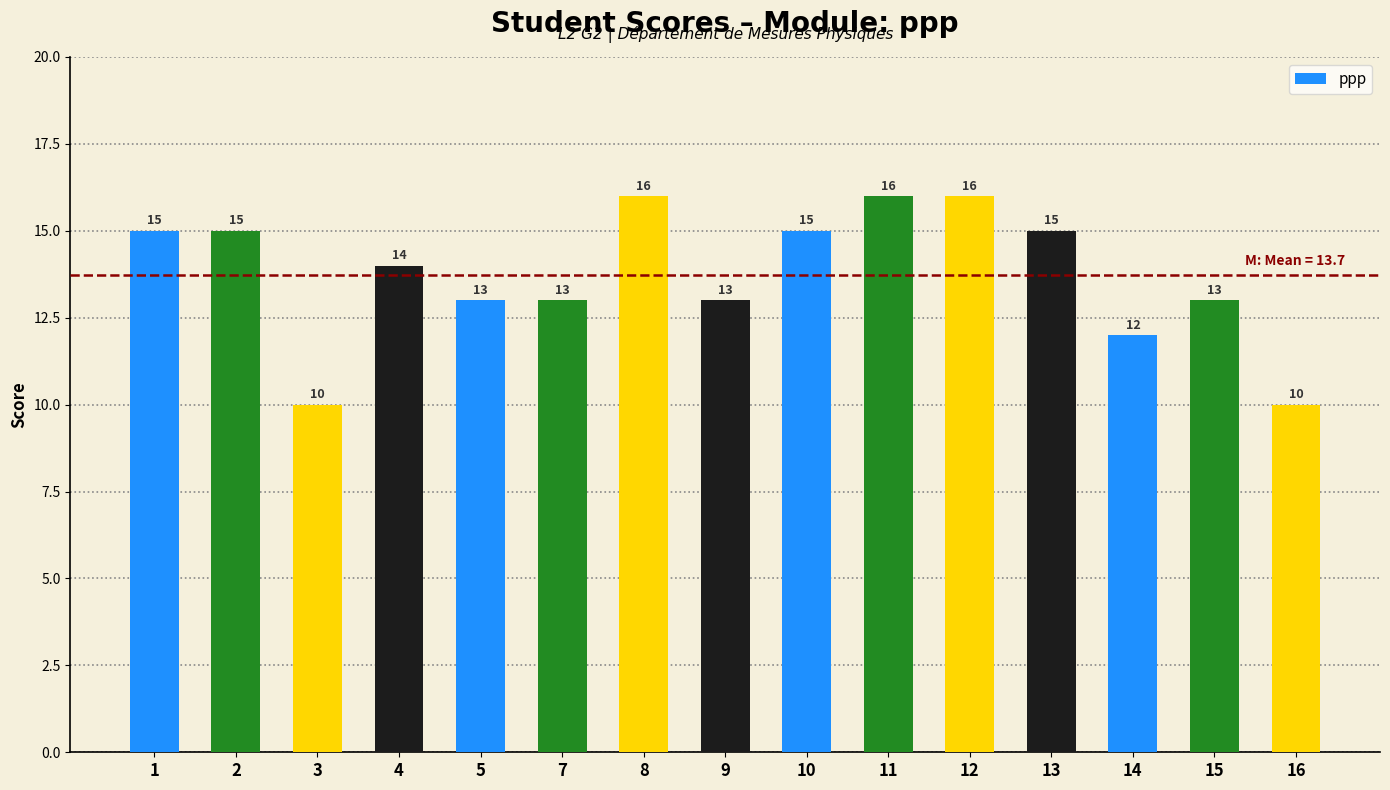

What is the average value?

14